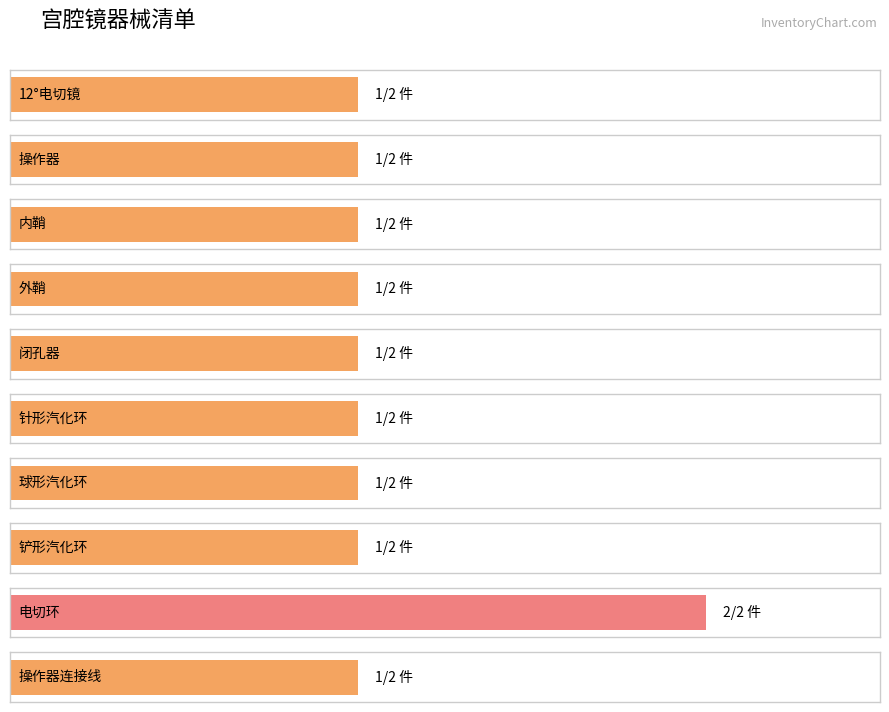

What is the sum of all values?

11